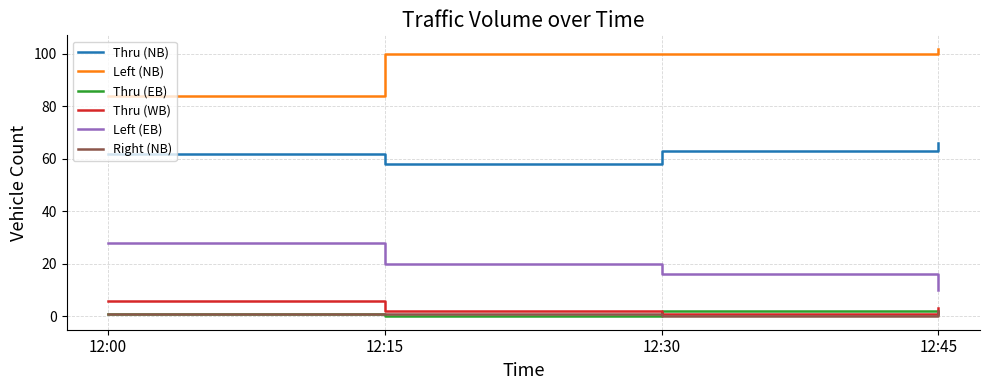

True or false: Thru (EB) and Thru (NB) cross at least once.

False